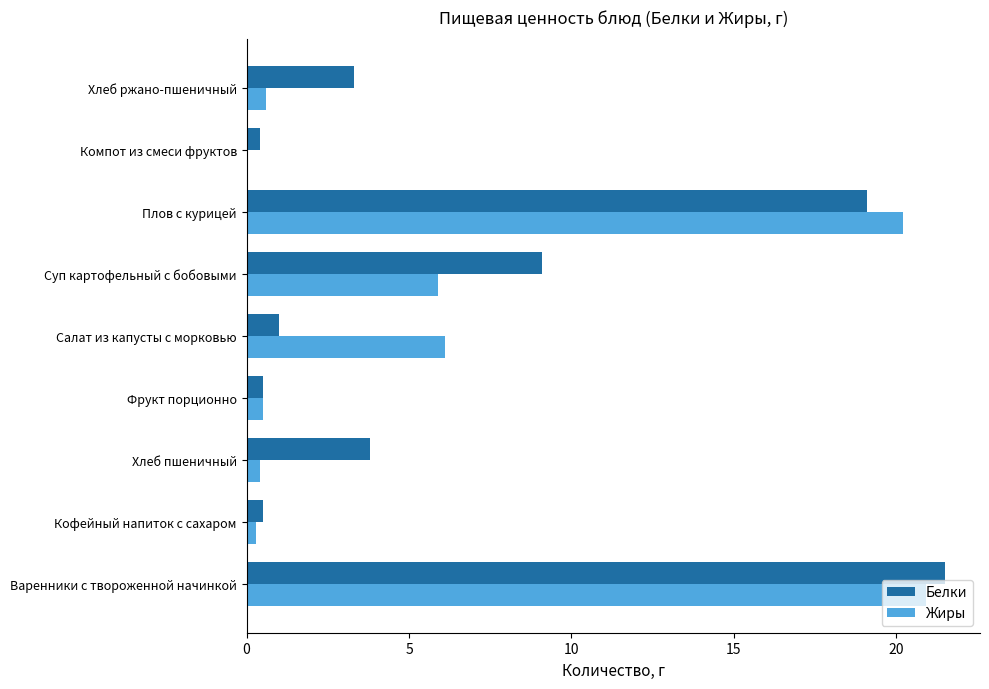

At which category is the sum across all series the highest?

Варенники с твороженной начинкой